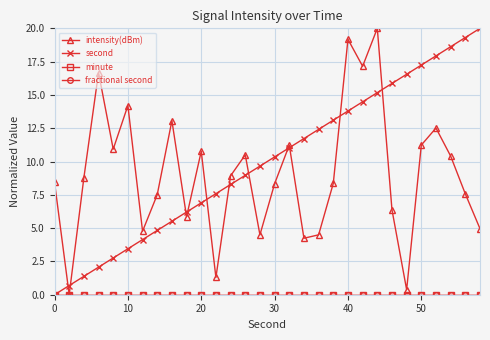

What is the sum of all second values?

300.0